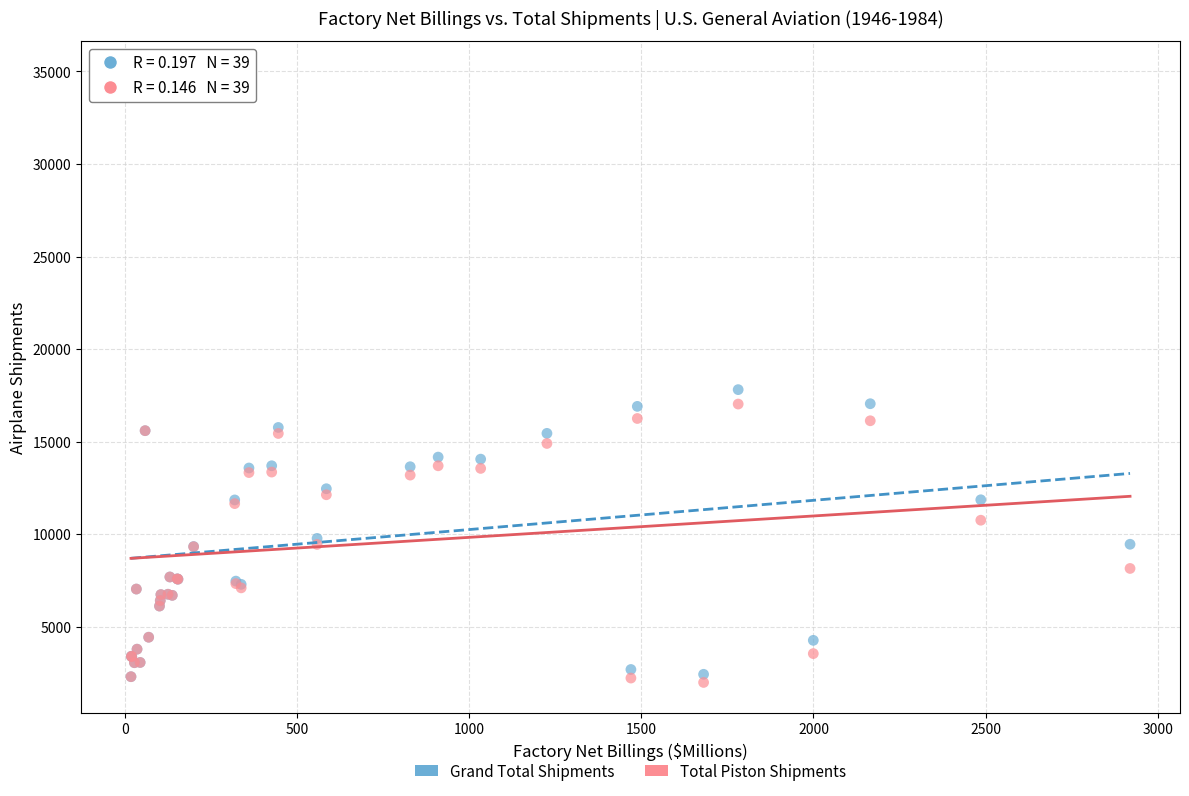

In the Grand Total Shipments series, what Y value is closest to 18651?

17811